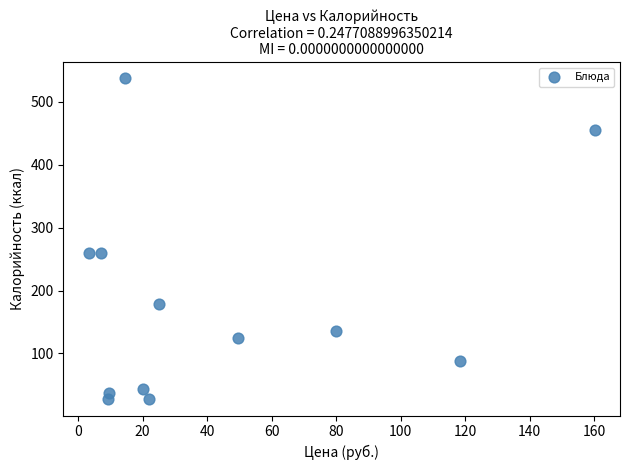

What is the average Y value?

181.4